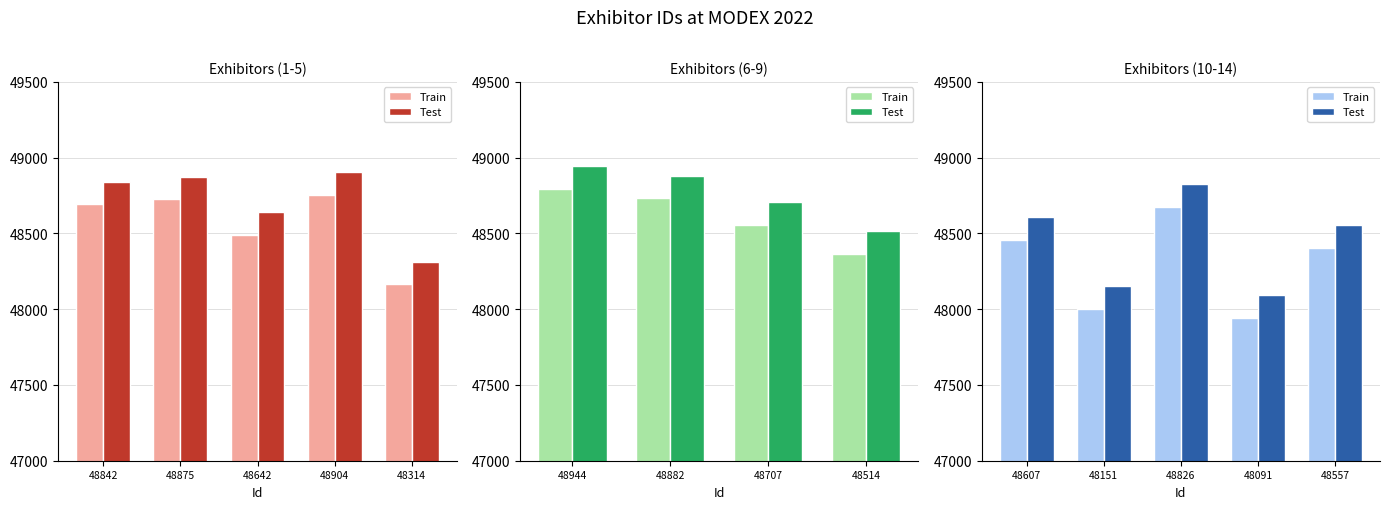

At 48557, list the series in order from largest to smallest.

Test, Train